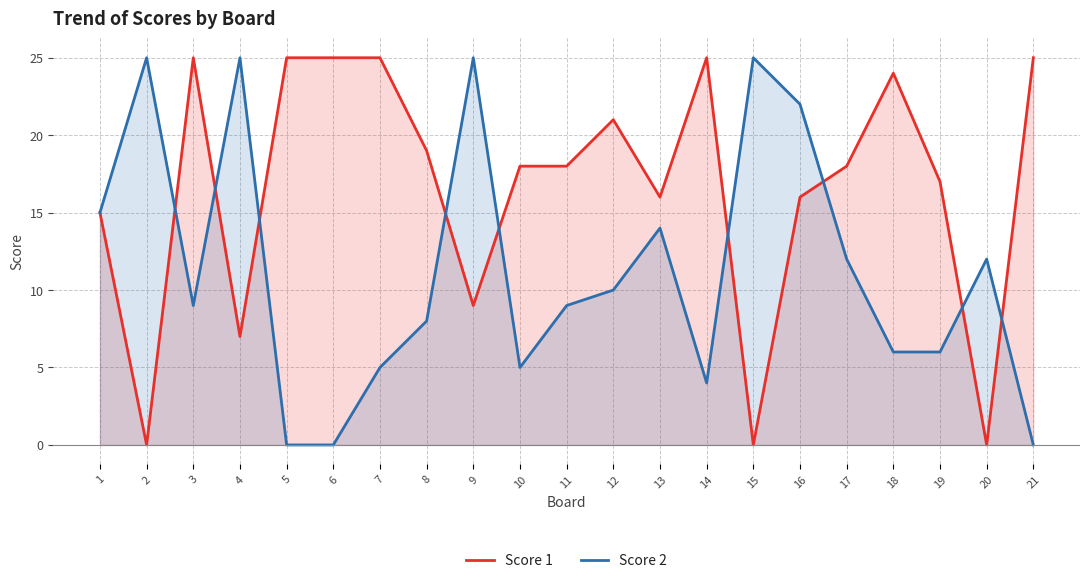

At which category is the sum across all series the highest?

16